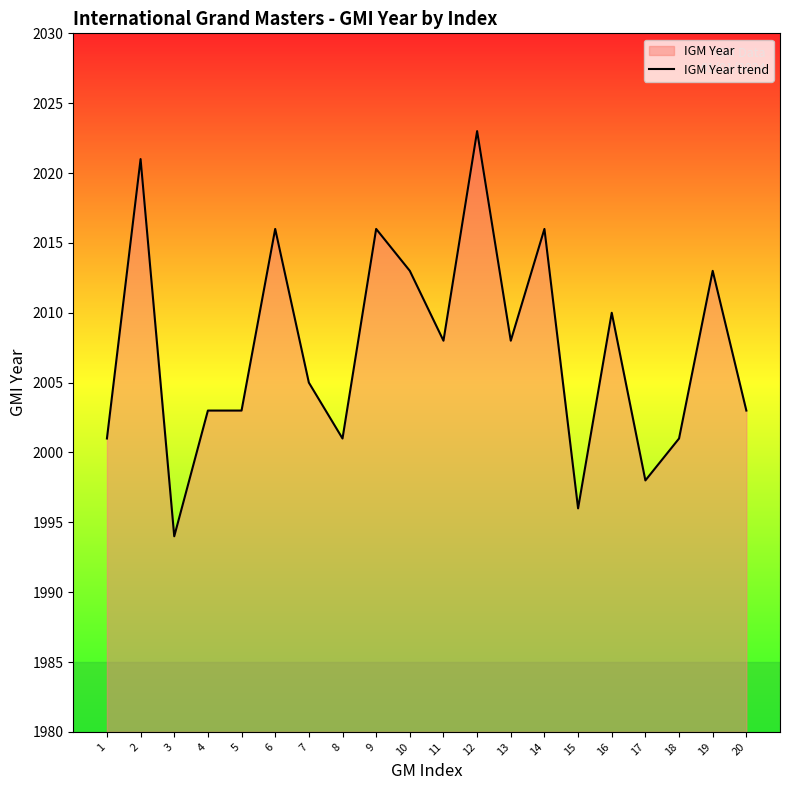

List the labels in order of value, largest first.

12, 2, 6, 9, 14, 10, 19, 16, 11, 13, 7, 4, 5, 20, 1, 8, 18, 17, 15, 3